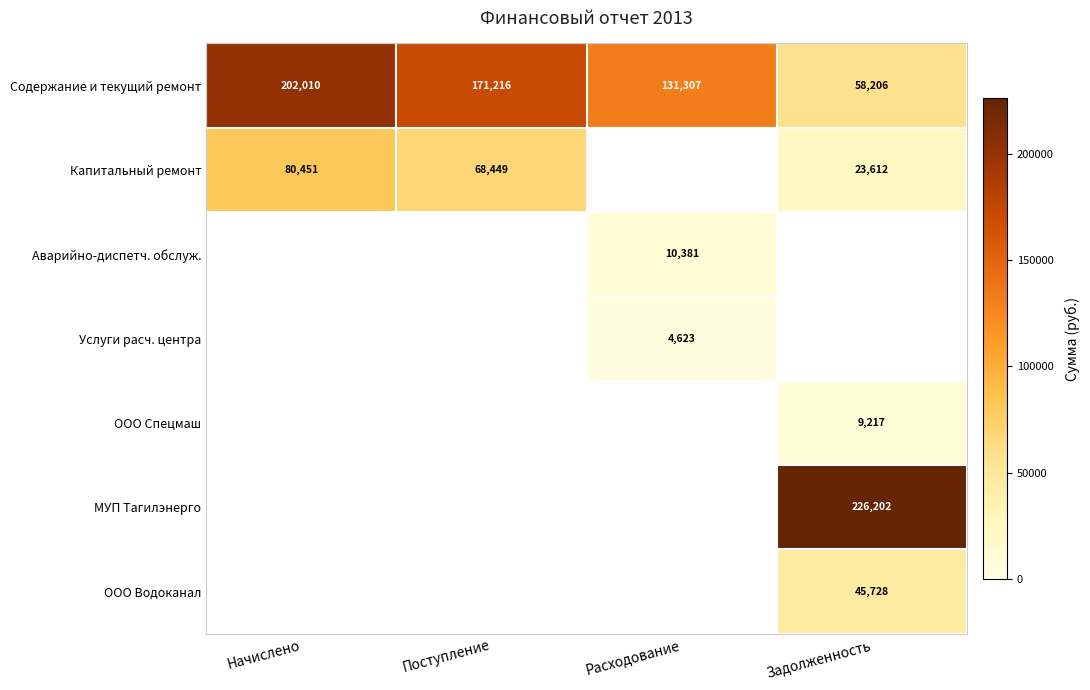

True or false: Капитальный ремонт has a value of 144292 at Начислено.

False